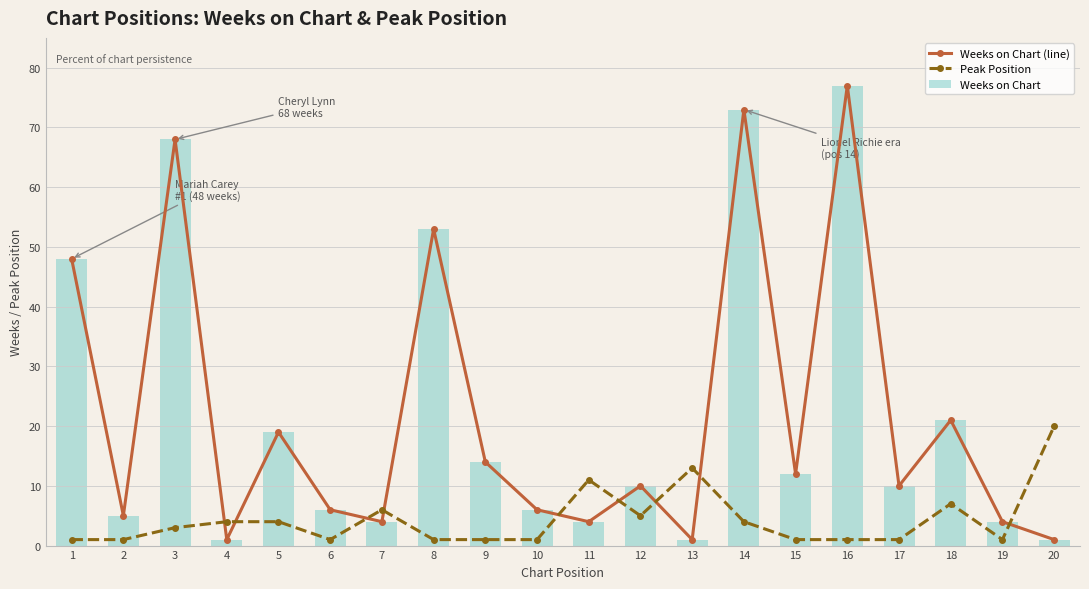

True or false: Peak Position has a value of 4 at 5.

True